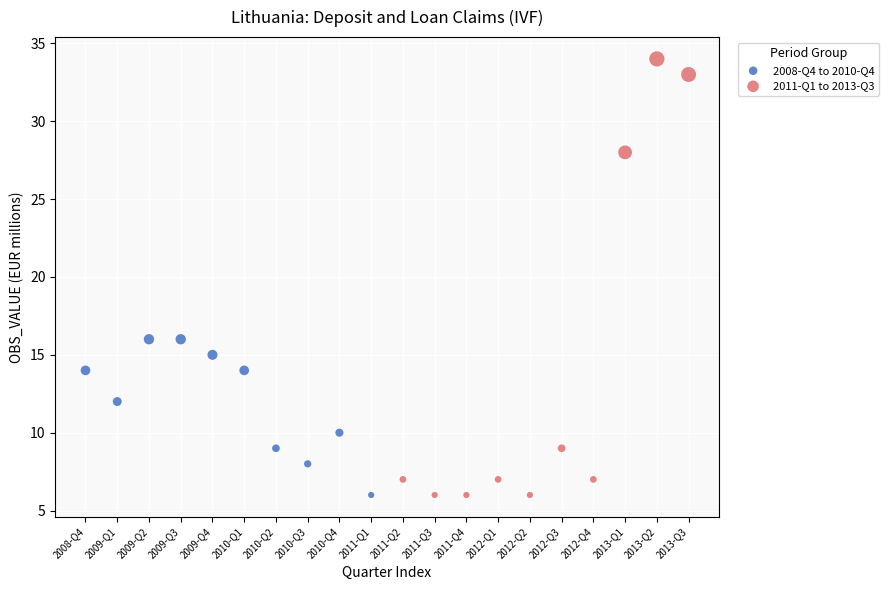

Which series has the largest Y range (max minus min)?

2011-Q1 to 2013-Q3